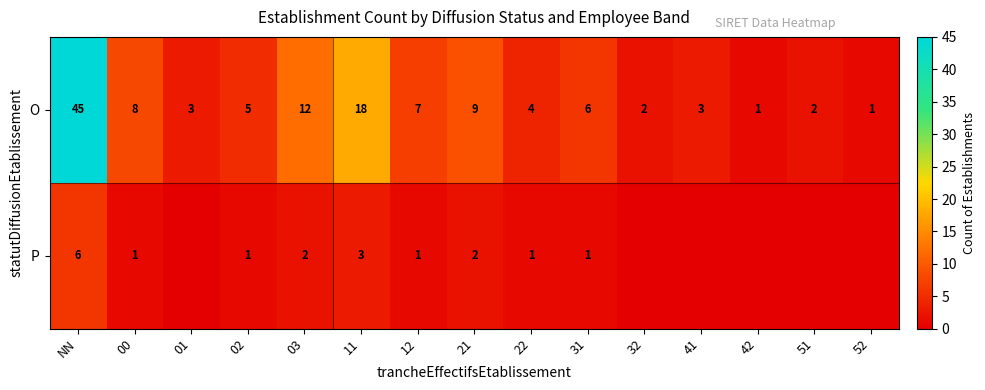

Where is O nearest to the value 23?

11